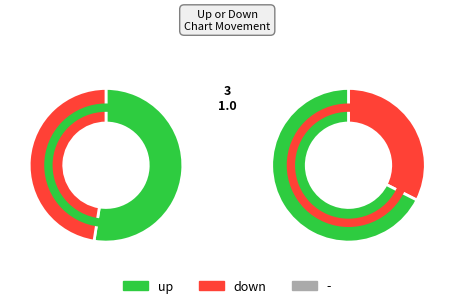

How many segments does this pie chart have?

3